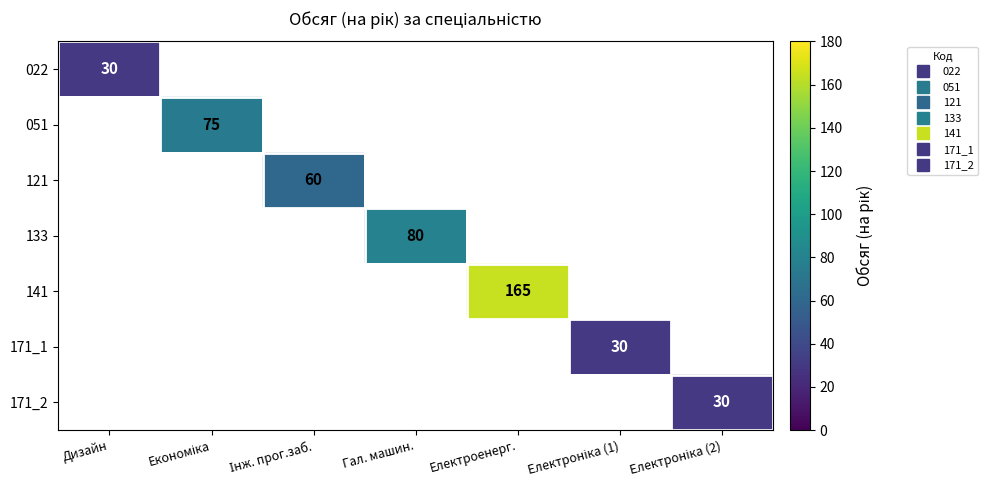

Is it true that 171_2 equals 30.0 at Електроніка (2)?

True